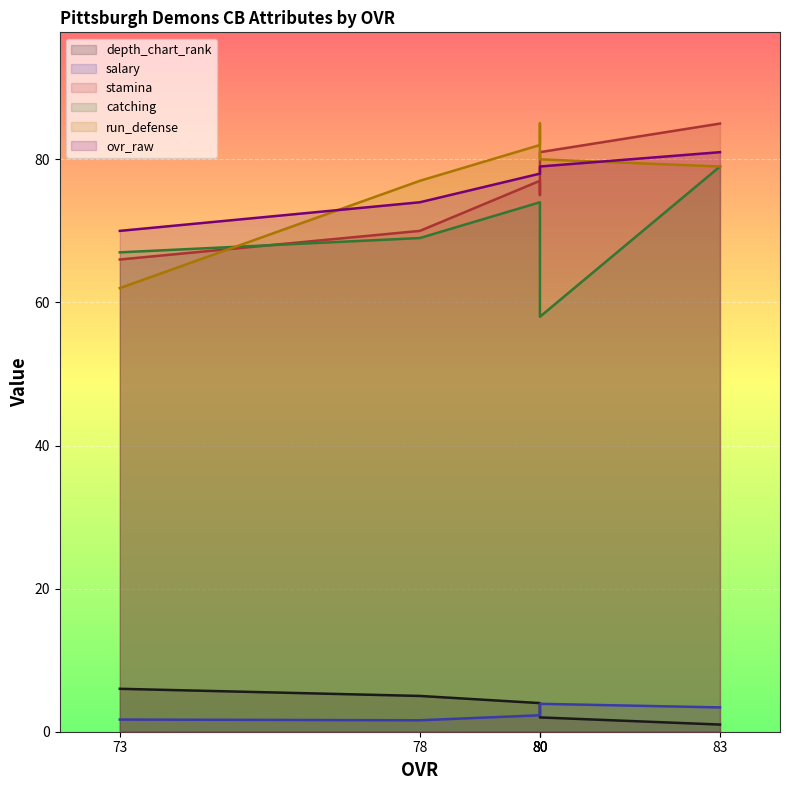

At which category does run_defense reach its first local peak?

80